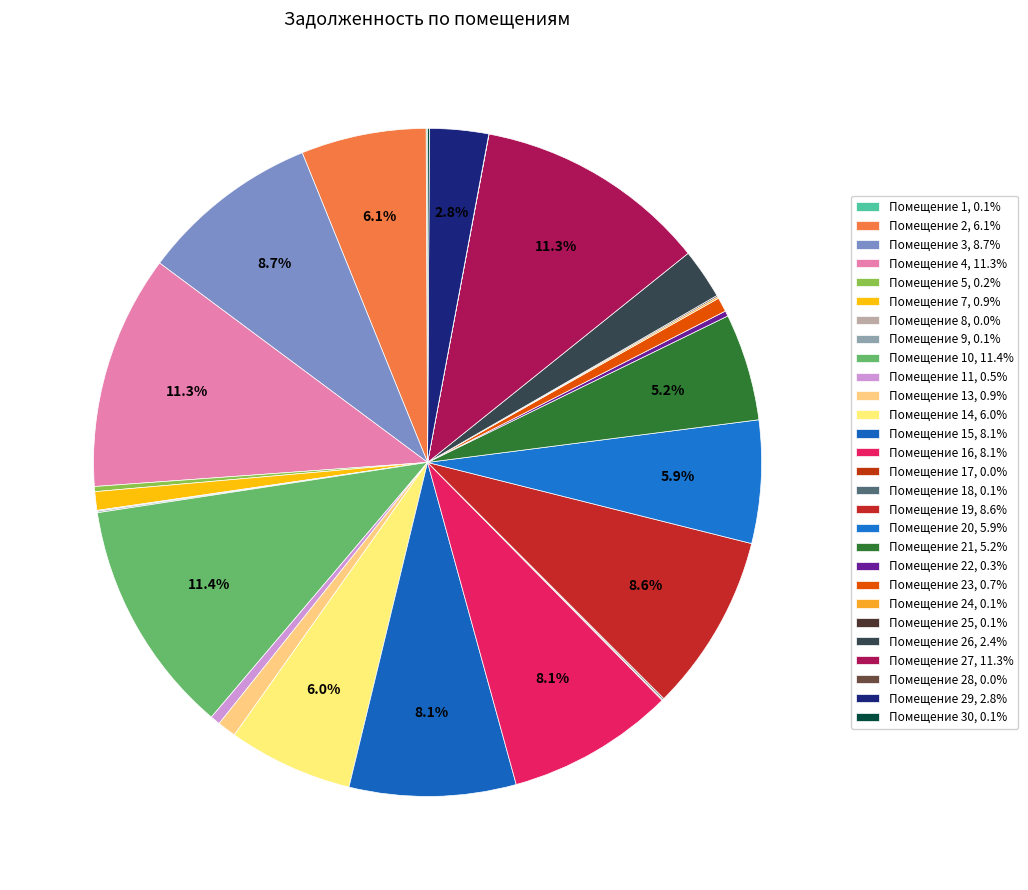

To the nearest percent, what is the difference between the largest and smallest slice percentages?

11%